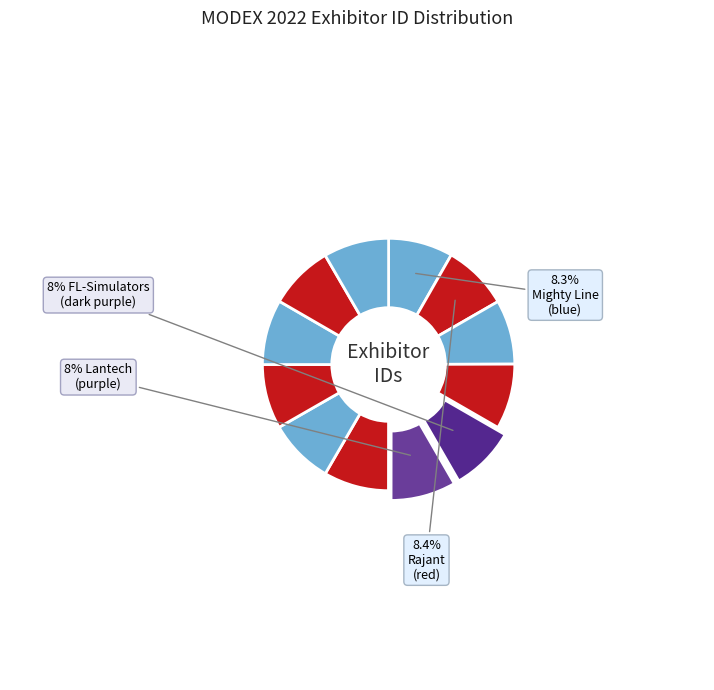

To the nearest percent, what is the average slice percentage?

8%